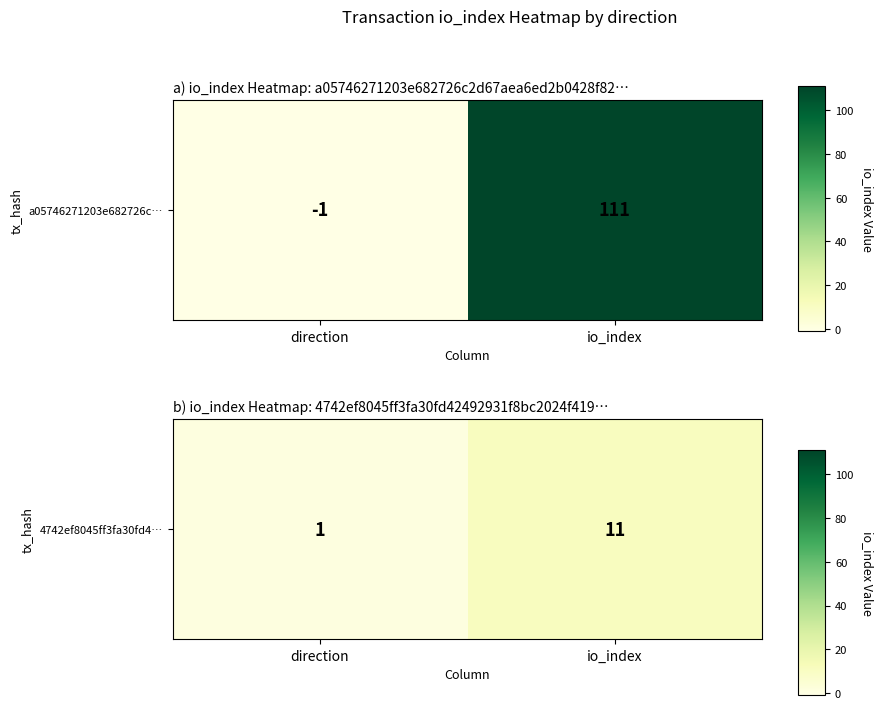

Which has a higher value, io_index or direction?

io_index